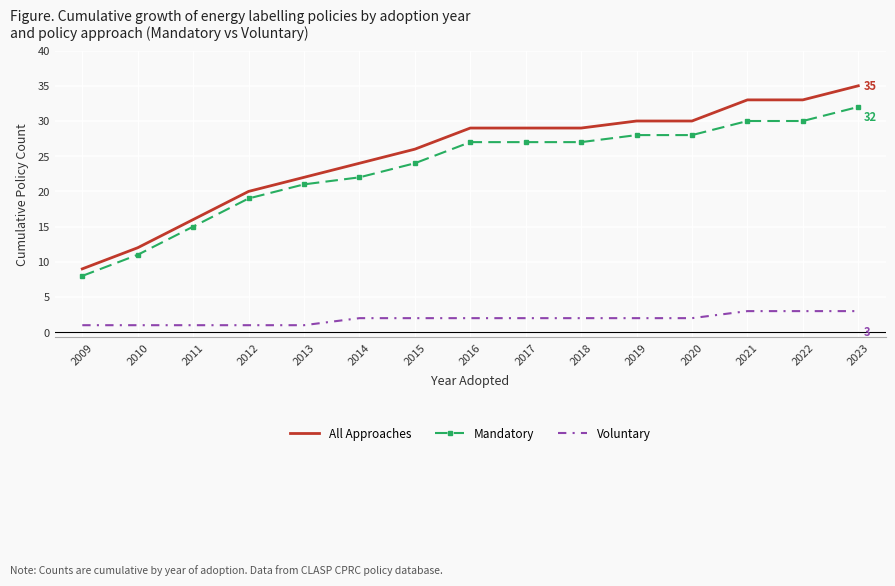

What is the spread (max minus min) of values at 2011?

15